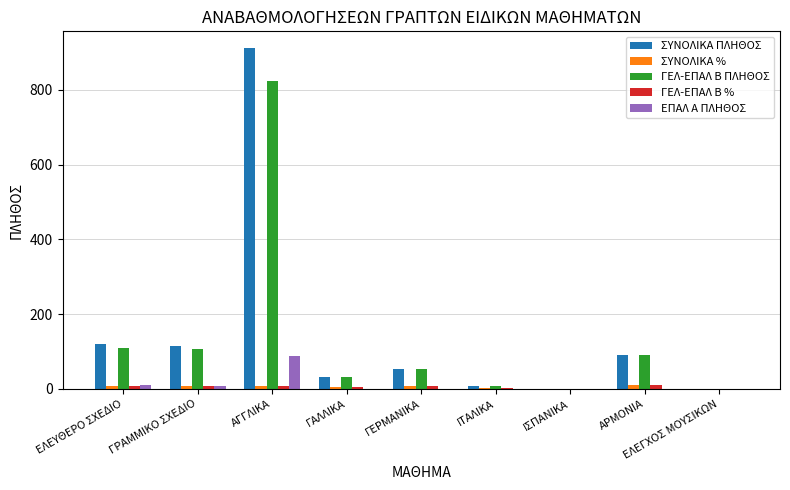

Which category has the highest value across all series?

ΑΓΓΛΙΚΑ